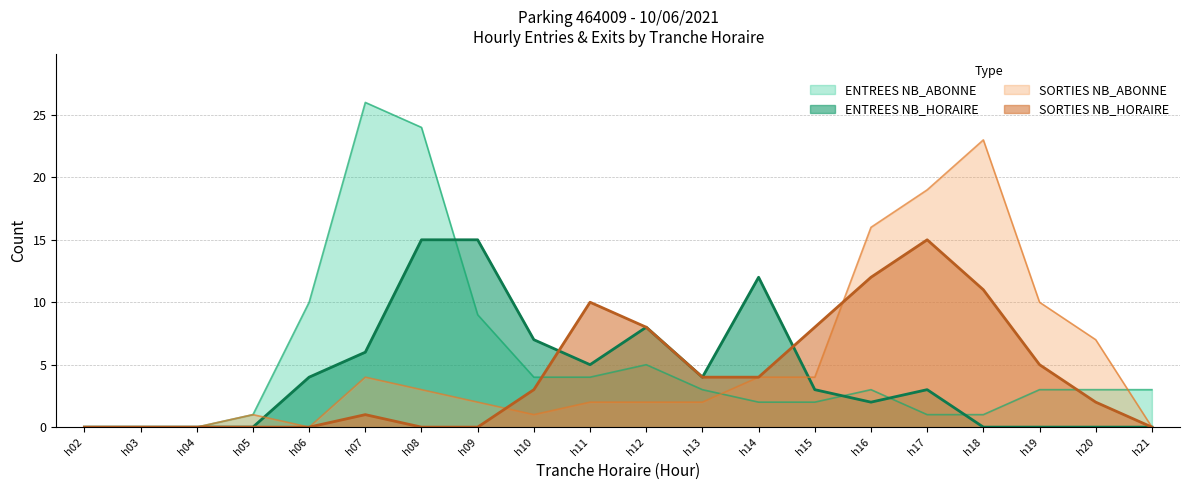

Is the value of SORTIES NB_ABONNE at h13 greater than the value of ENTREES NB_HORAIRE at h17?

No